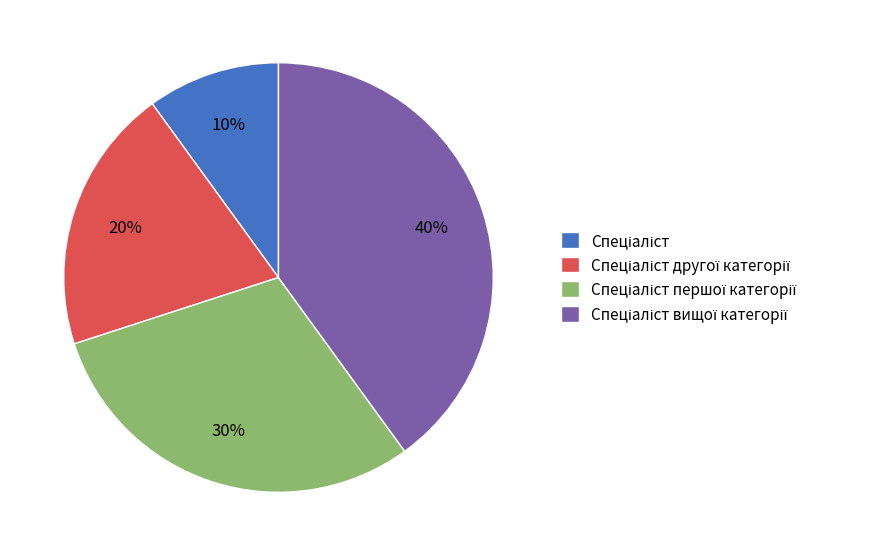

To the nearest percent, what is the average slice percentage?

25%